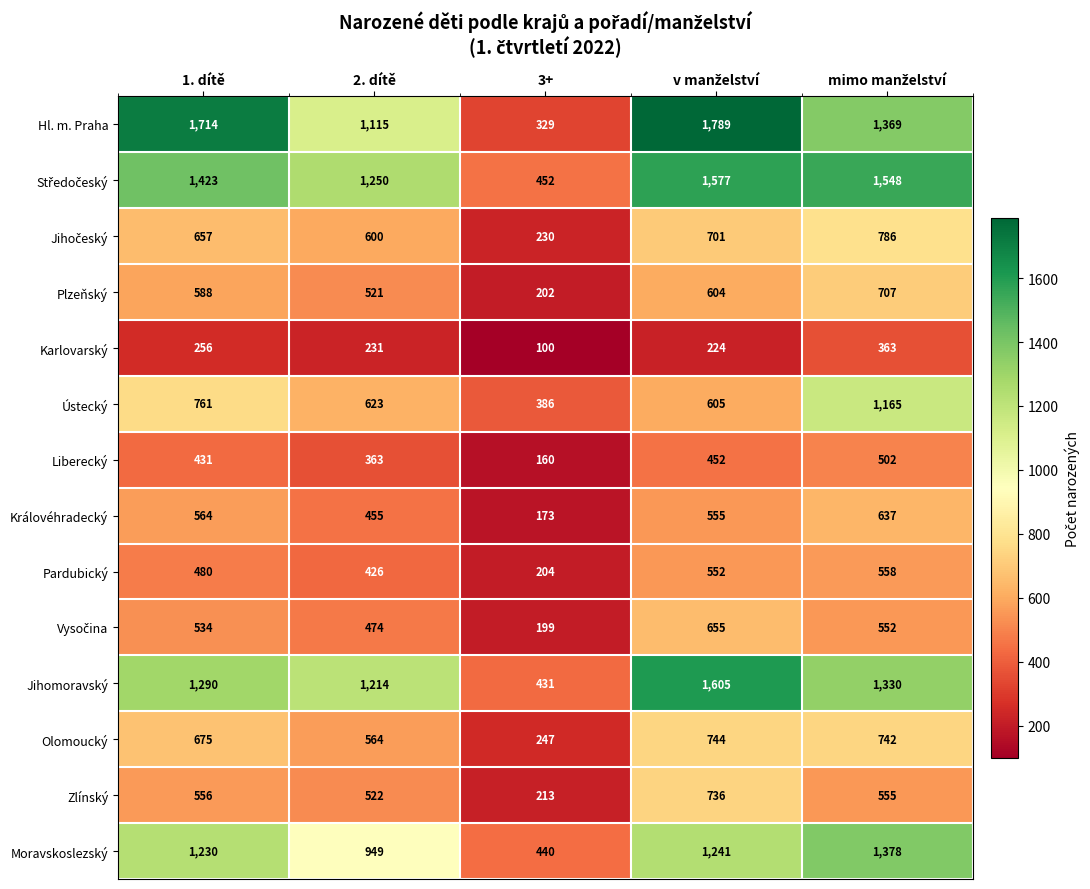

What is the maximum value shown in the chart?

1789